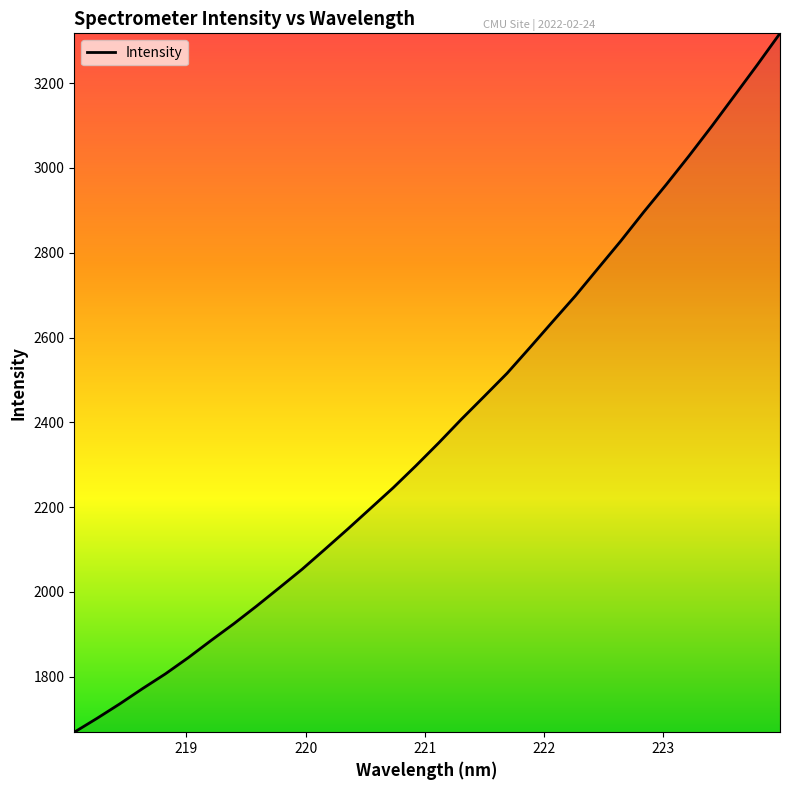

What is the greatest value displayed?

3317.7